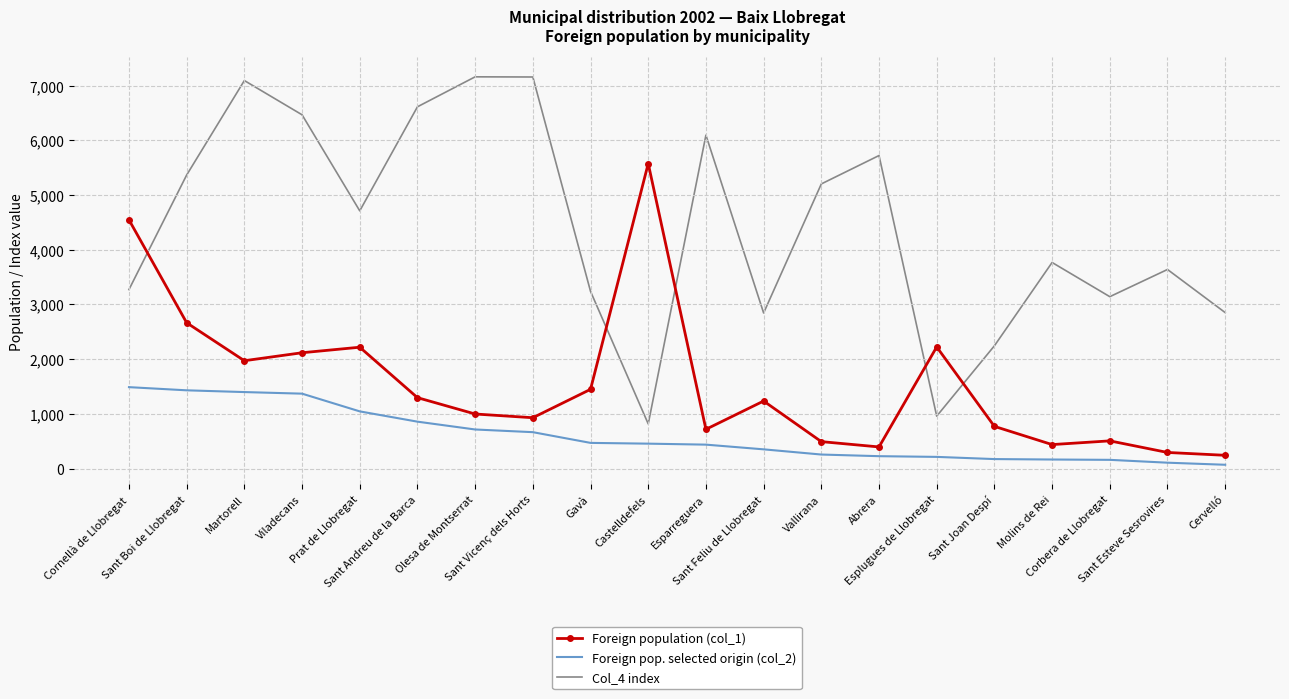

Which series has the largest range (max minus min)?

Col_4 index